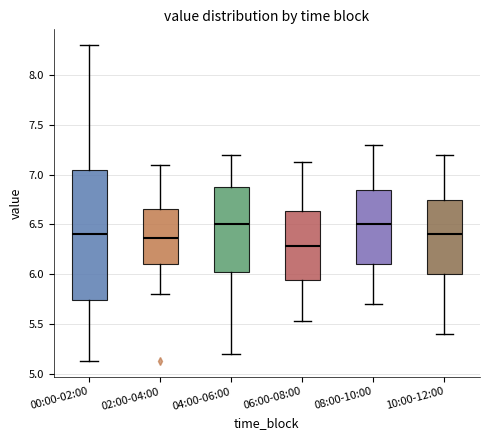

Reading left to right, read every box against the y-axis: the position of its median line, the range the box covers, and the ends of its whiskers. The values are not printed on the chart, so give them approximately, as read against the axis.

00:00-02:00: median 6.40, box 5.75 to 7.05, whiskers 5.15 to 8.30
02:00-04:00: median 6.35, box 6.10 to 6.65, whiskers 5.80 to 7.10
04:00-06:00: median 6.50, box 6.05 to 6.90, whiskers 5.20 to 7.20
06:00-08:00: median 6.30, box 5.95 to 6.65, whiskers 5.55 to 7.15
08:00-10:00: median 6.50, box 6.10 to 6.85, whiskers 5.70 to 7.30
10:00-12:00: median 6.40, box 6.00 to 6.75, whiskers 5.40 to 7.20